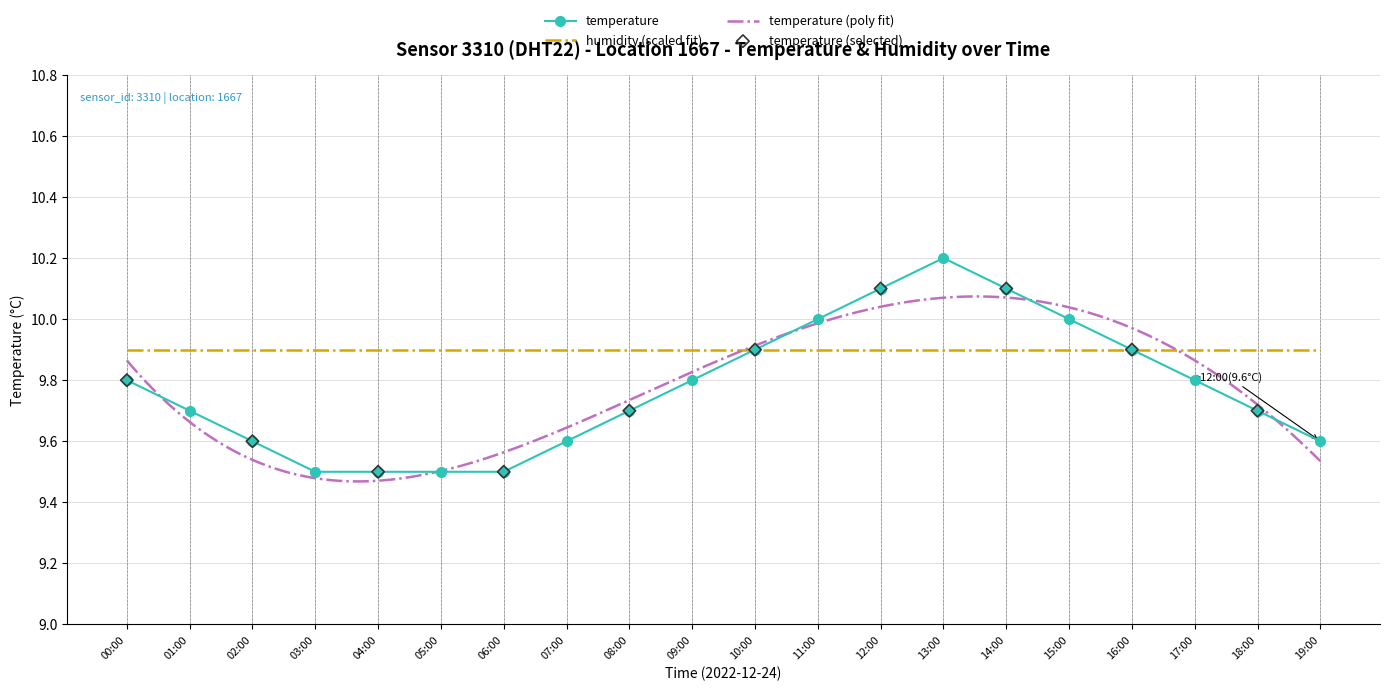

Approximately how many times larger is the value at 00:00 compared to 01:00?

1.0